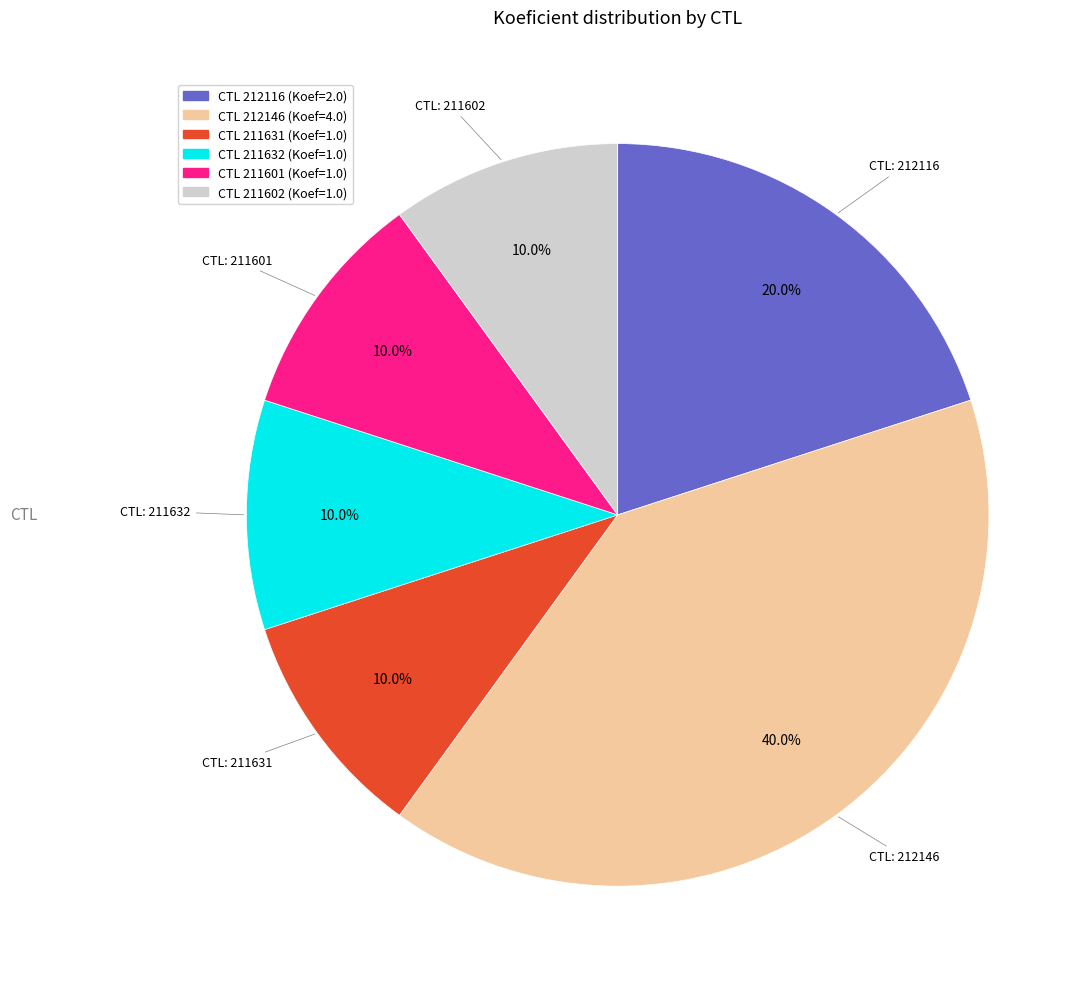

Is there a majority slice in this chart?

No